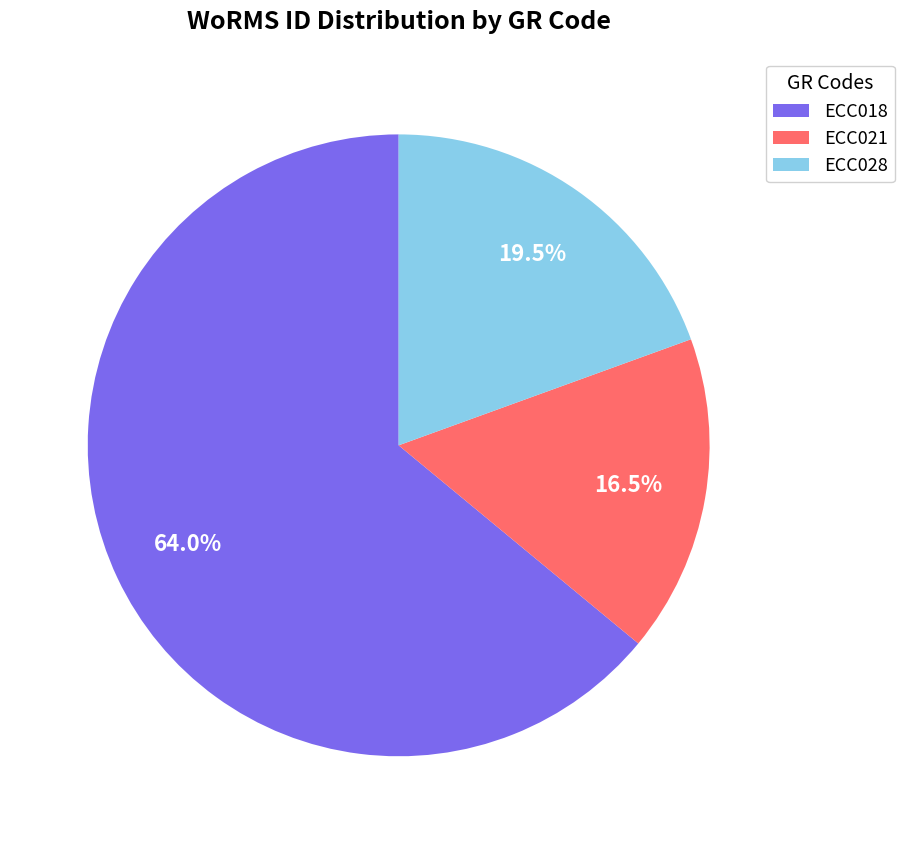

Count the number of slices in the pie.

3